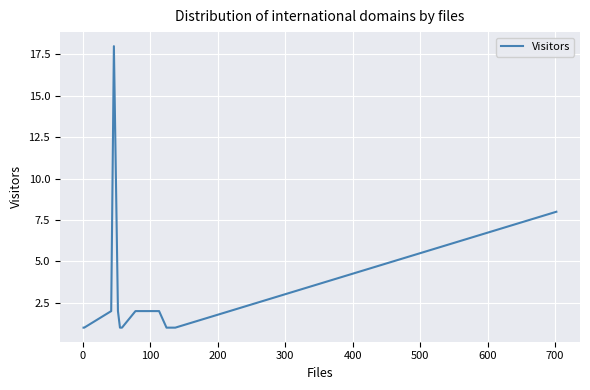

Is this an area chart (filled region under the line)?

No